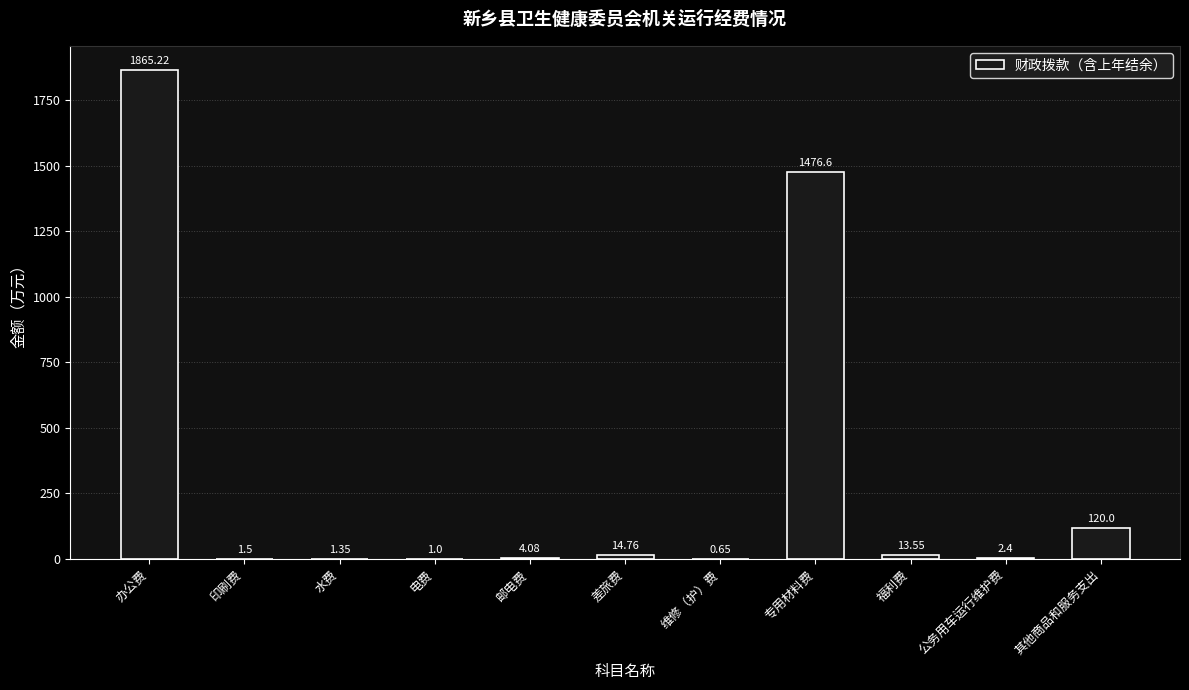

Which has a higher value, 差旅费 or 印刷费?

差旅费